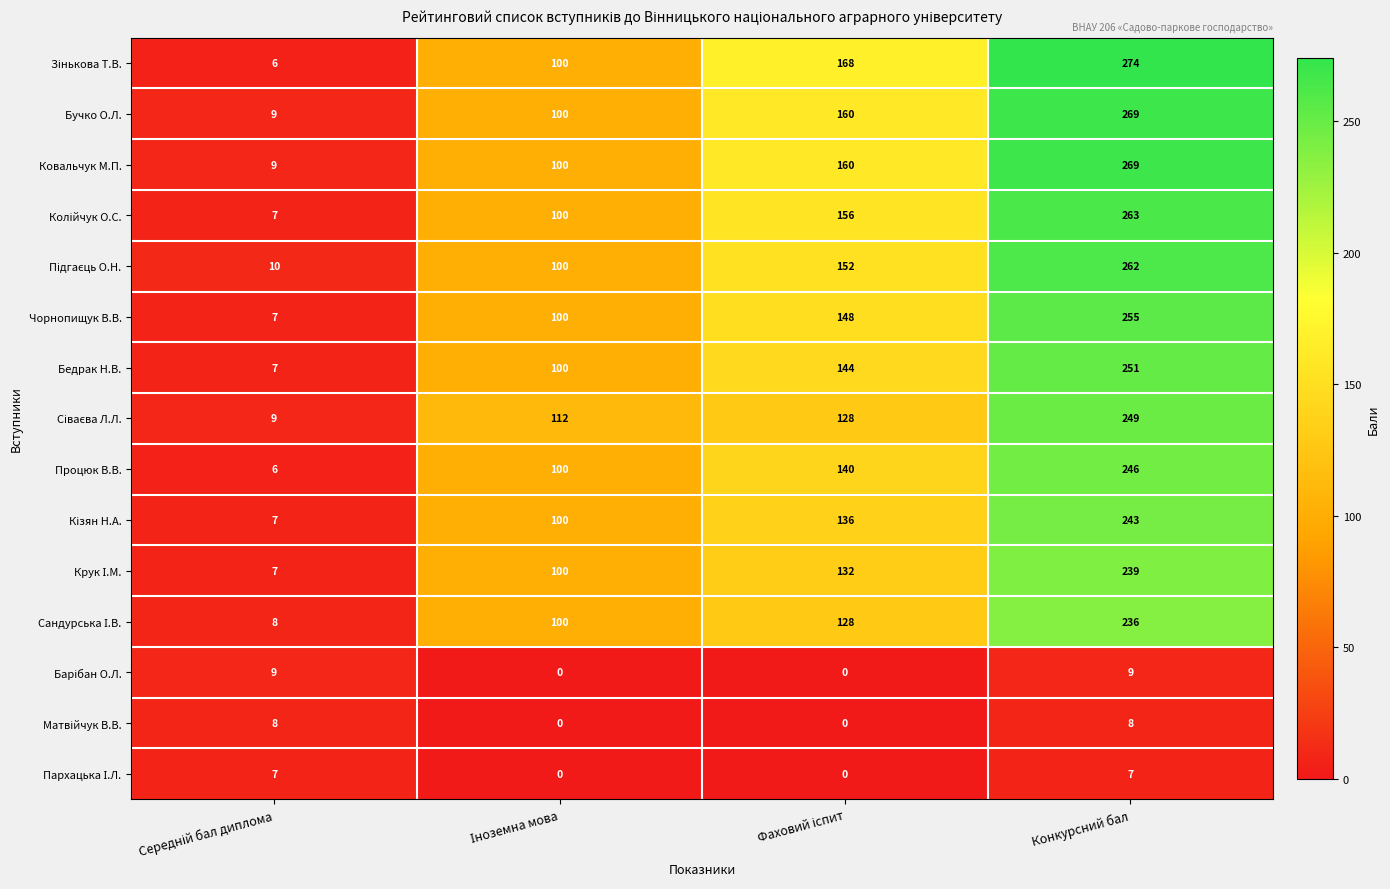

The value of Процюк В.В. at Конкурсний бал is 246. True or false?

True